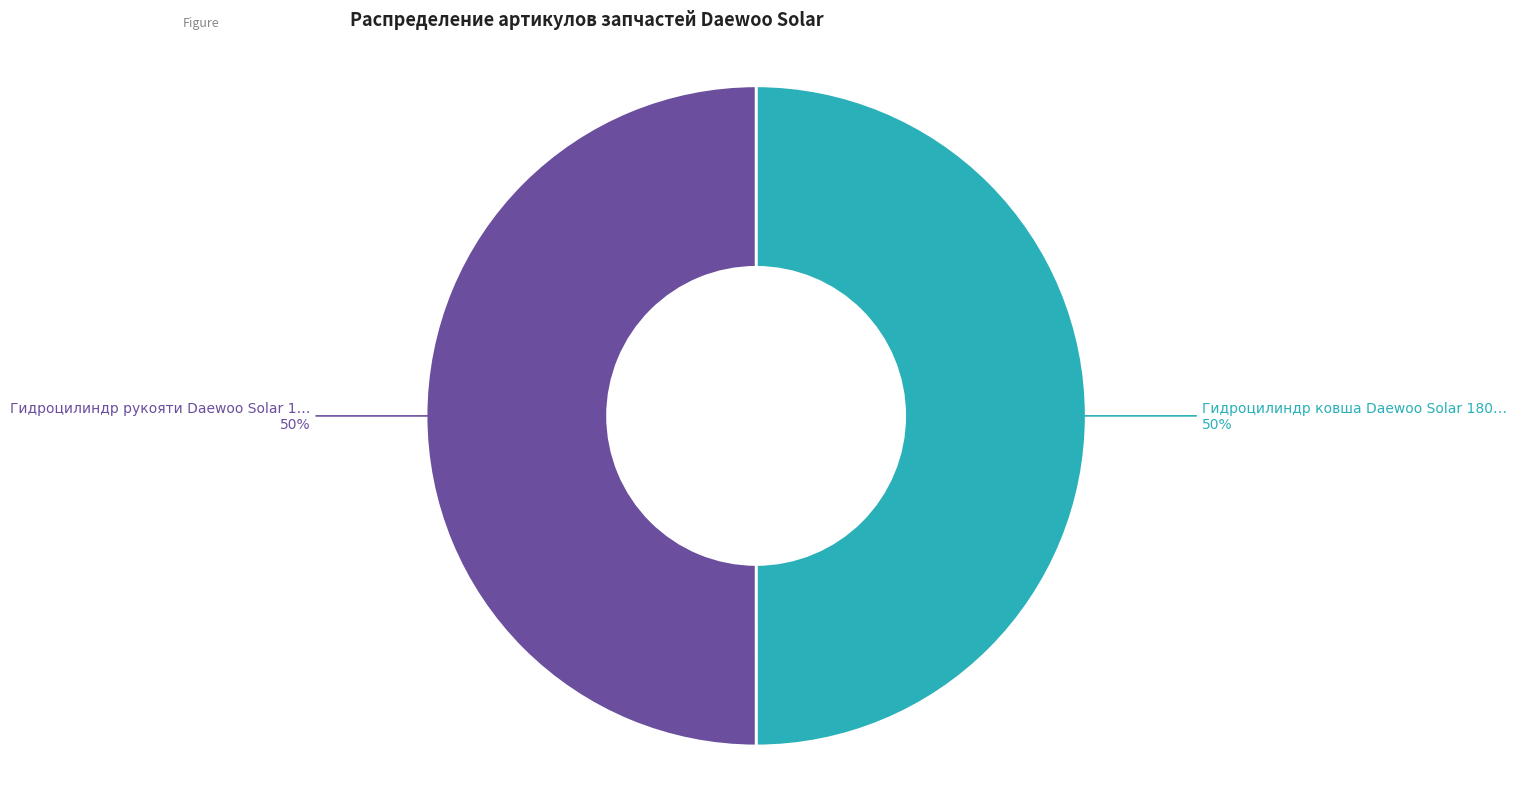

To the nearest percent, what is the average slice percentage?

50%